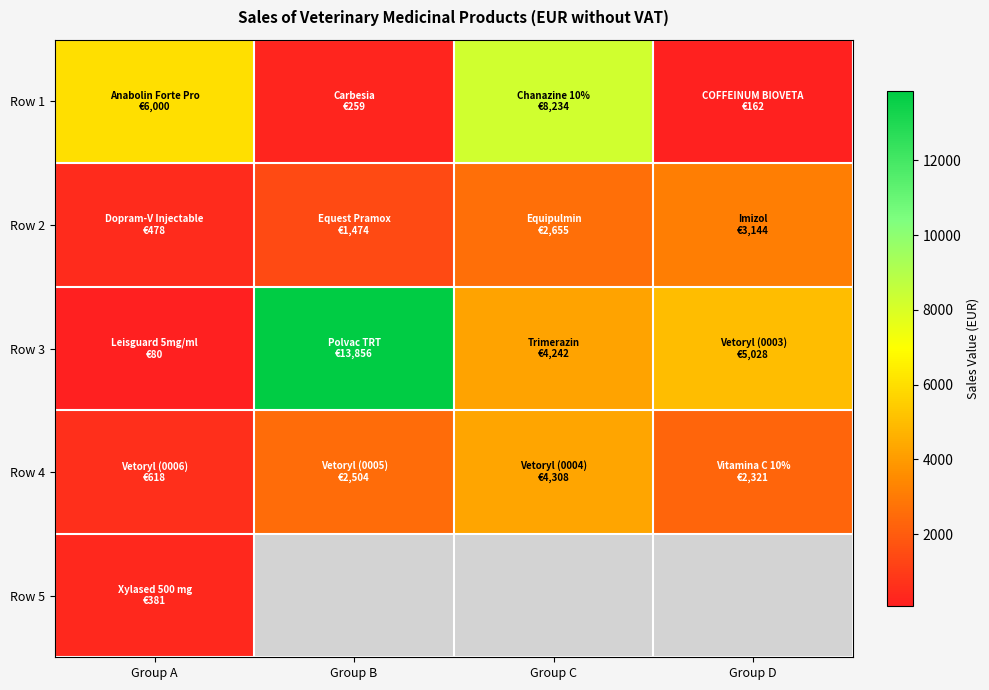

At Group D, list the series in order from largest to smallest.

Row 3, Row 4, Row 5, Row 2, Row 1